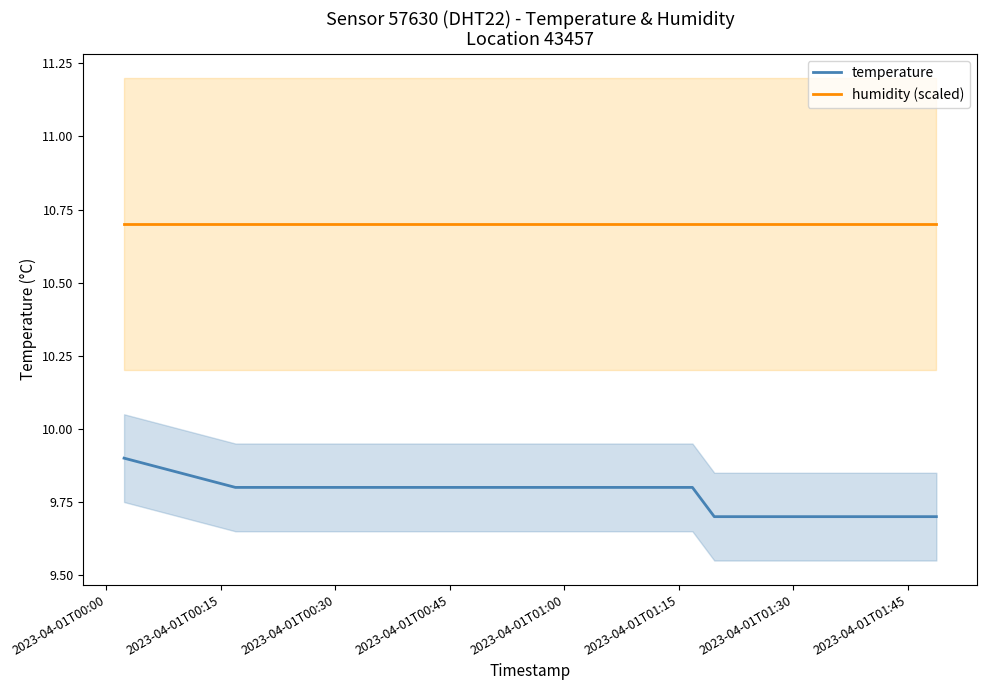

True or false: humidity (scaled) and temperature cross at least once.

False